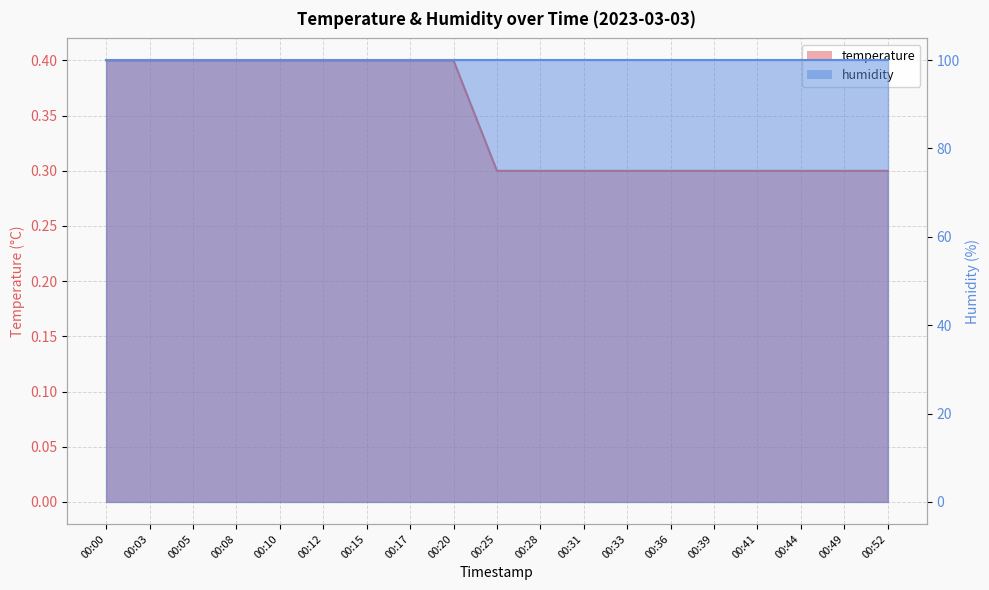

At which label is the value closest to 0?

00:25